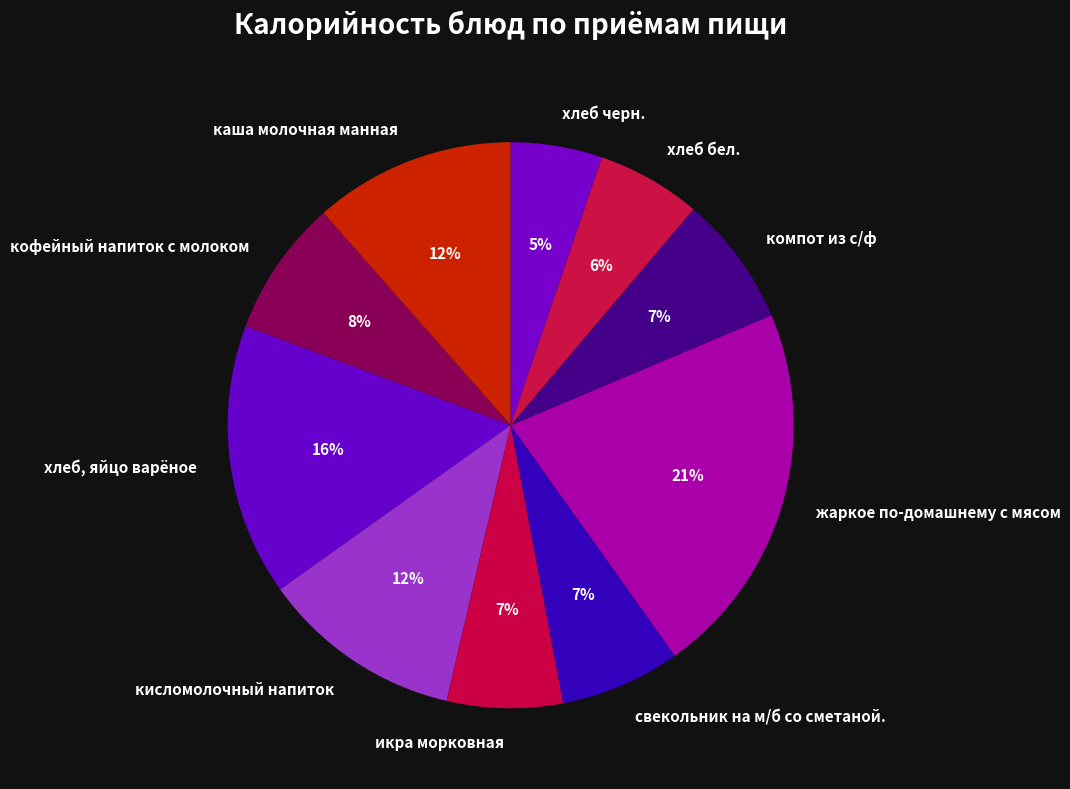

How many slices are in this pie chart?

10